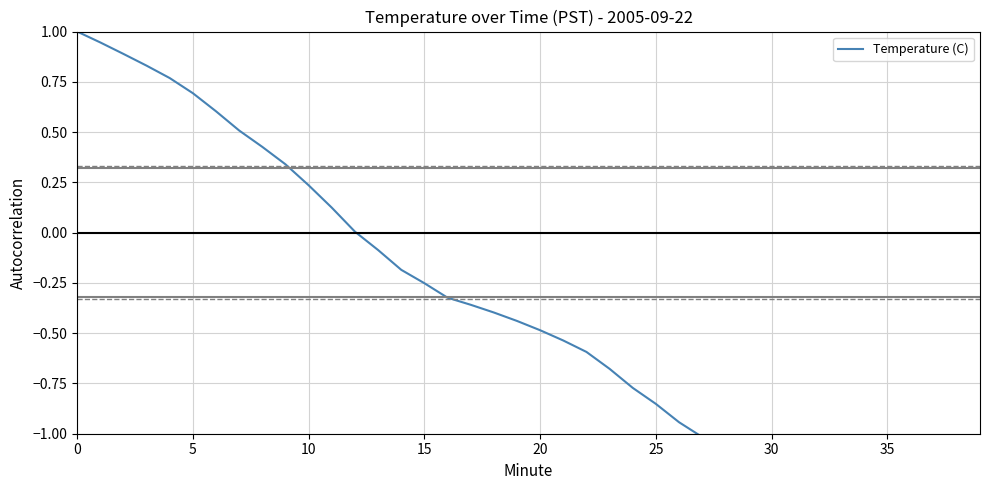

Count the number of values greater than 0.

13